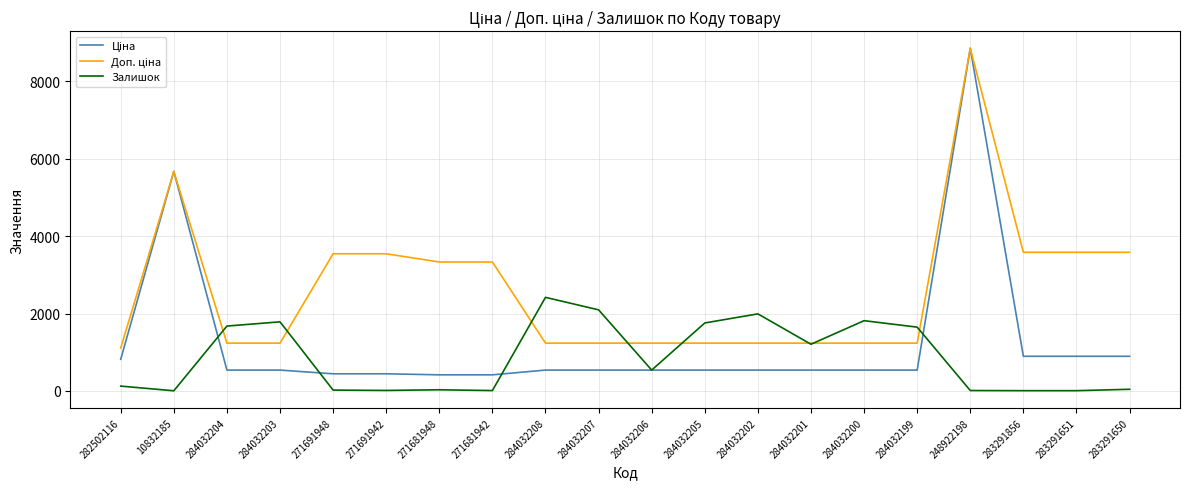

What is the spread (max minus min) of values at 284032206?

696.4